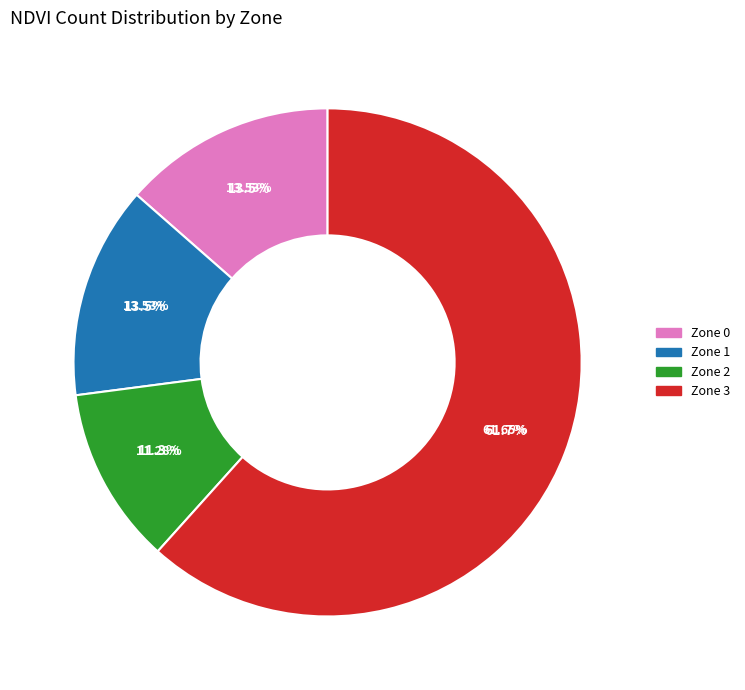

Which category has the biggest portion of the pie?

Zone 3